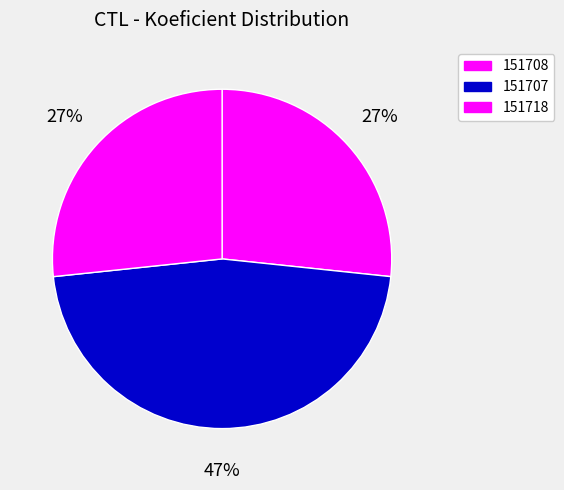

What is the change in value from 151708 to 151707?

+3